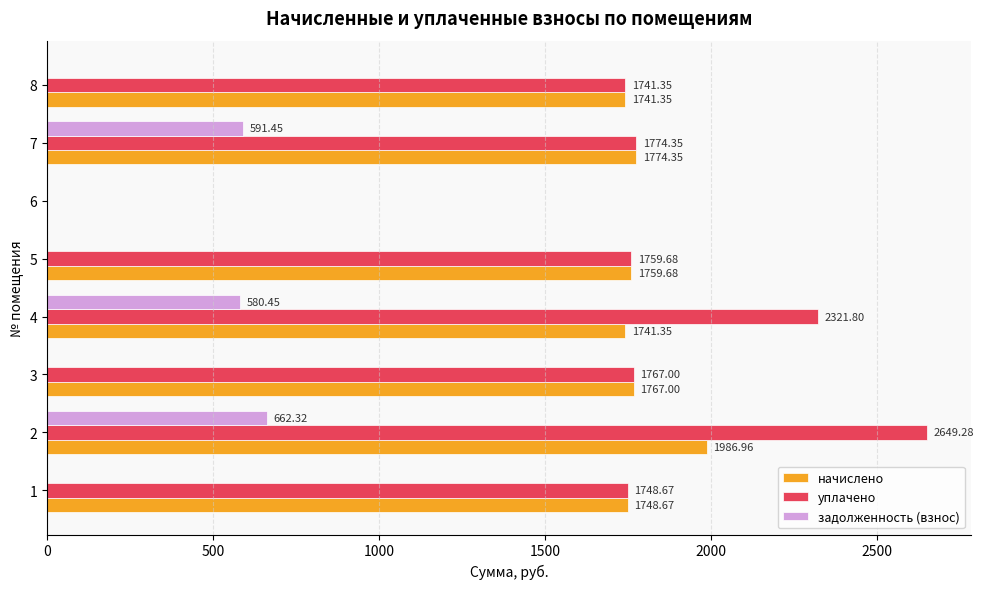

How many categories are shown in the chart?

8